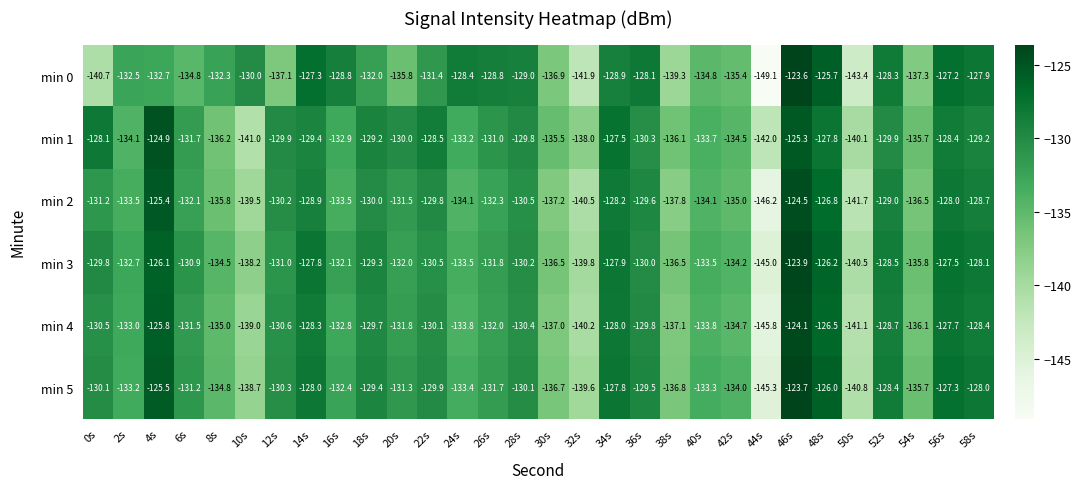

Count the number of categories in the chart.

30